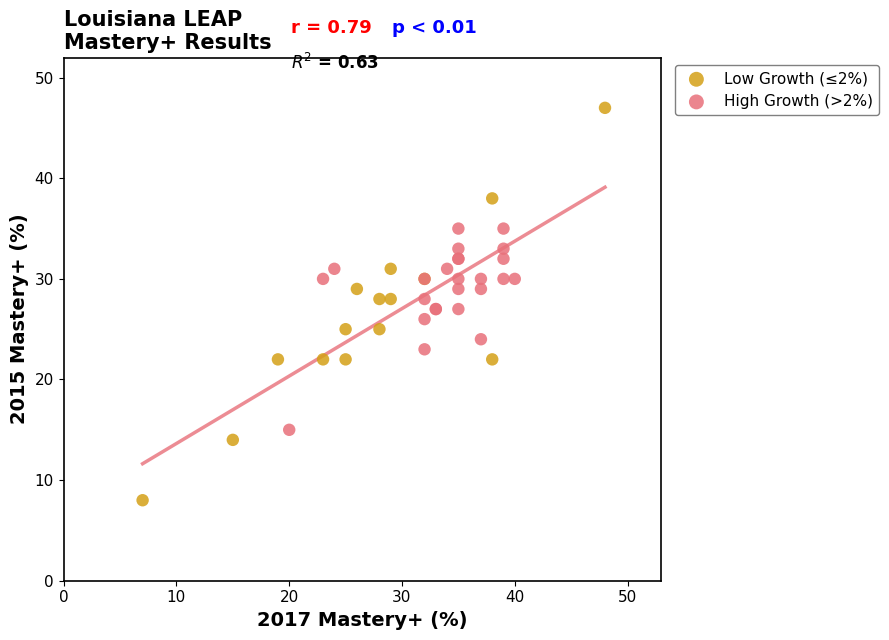

Which series contains the highest Y value?

Low Growth (≤2%)